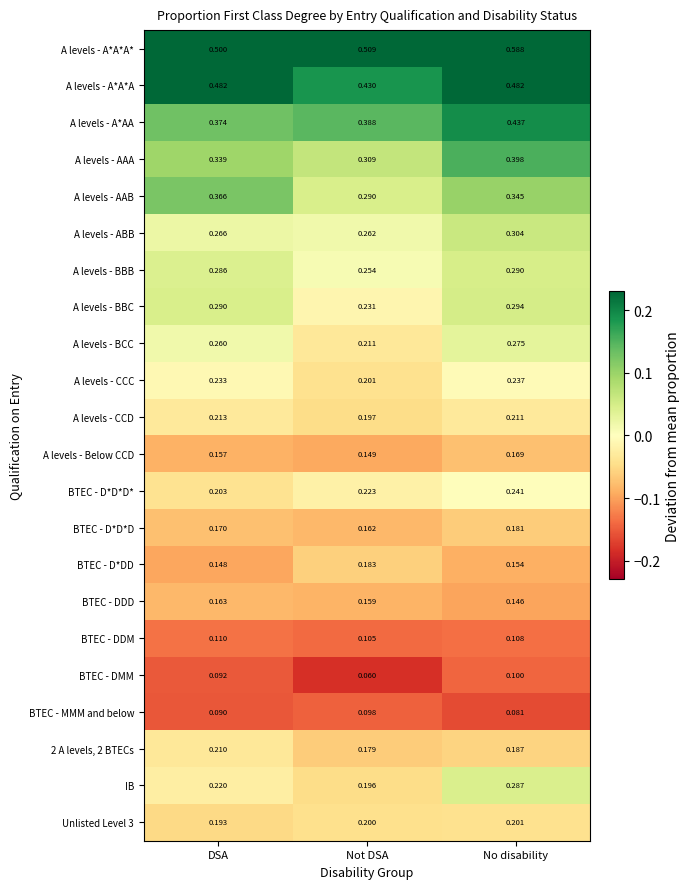

At which category is the sum across all series the highest?

No disability